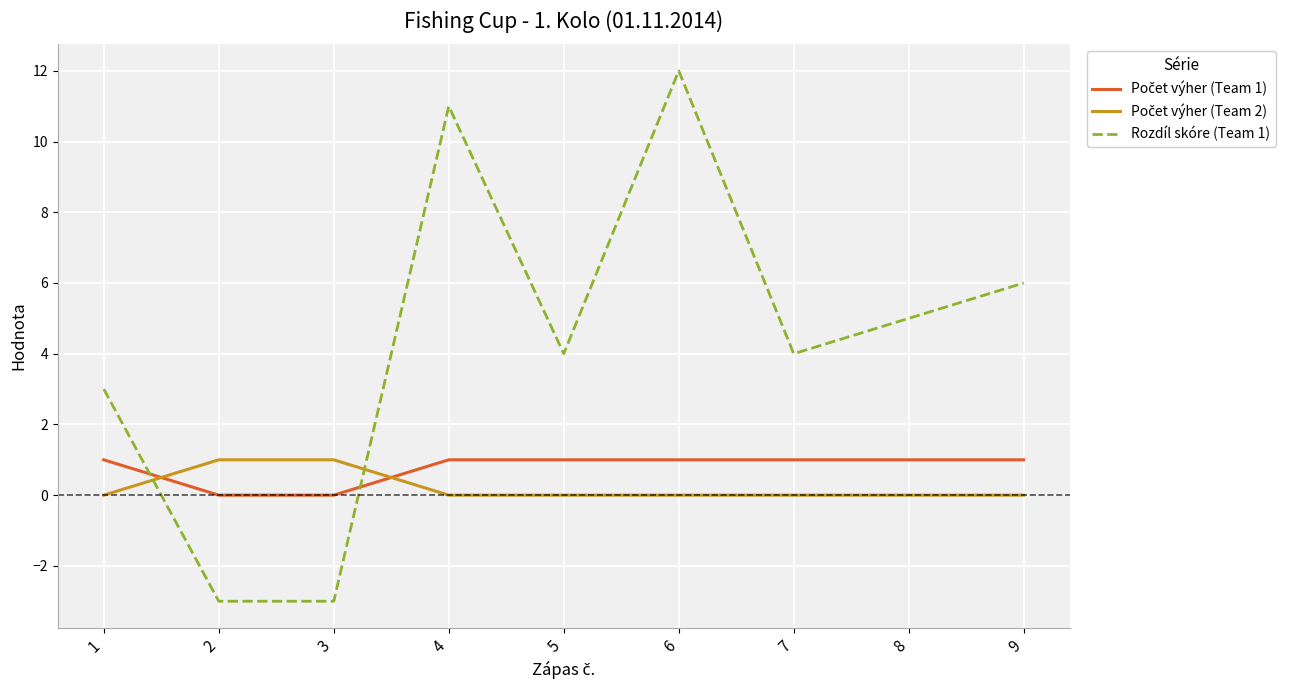

The Rozdíl skóre (Team 1) series shows 9 at 9. True or false?

False